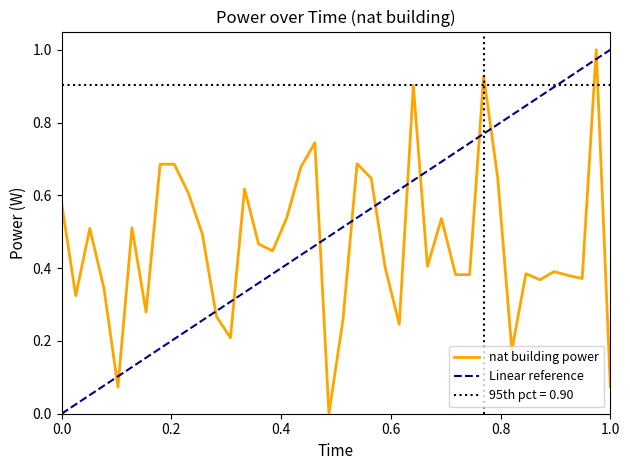

How many lines are shown in the chart?

1